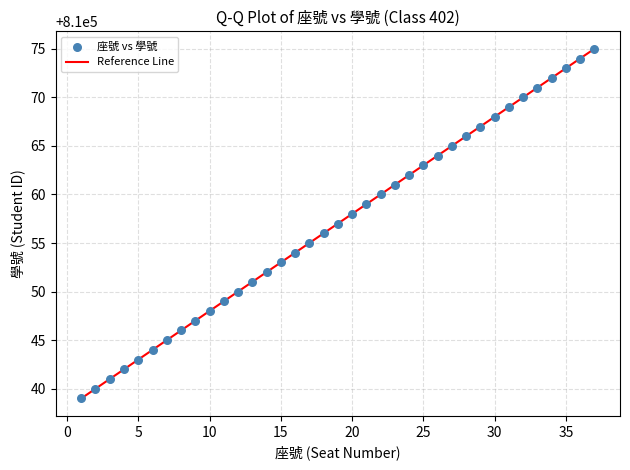

What is the range of Y values (max minus min)?

36